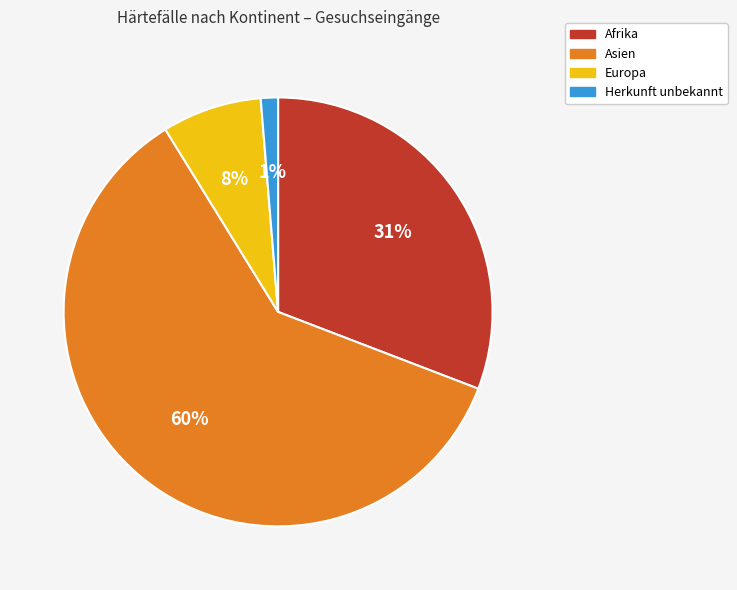

Between Asien and Afrika, which is larger?

Asien